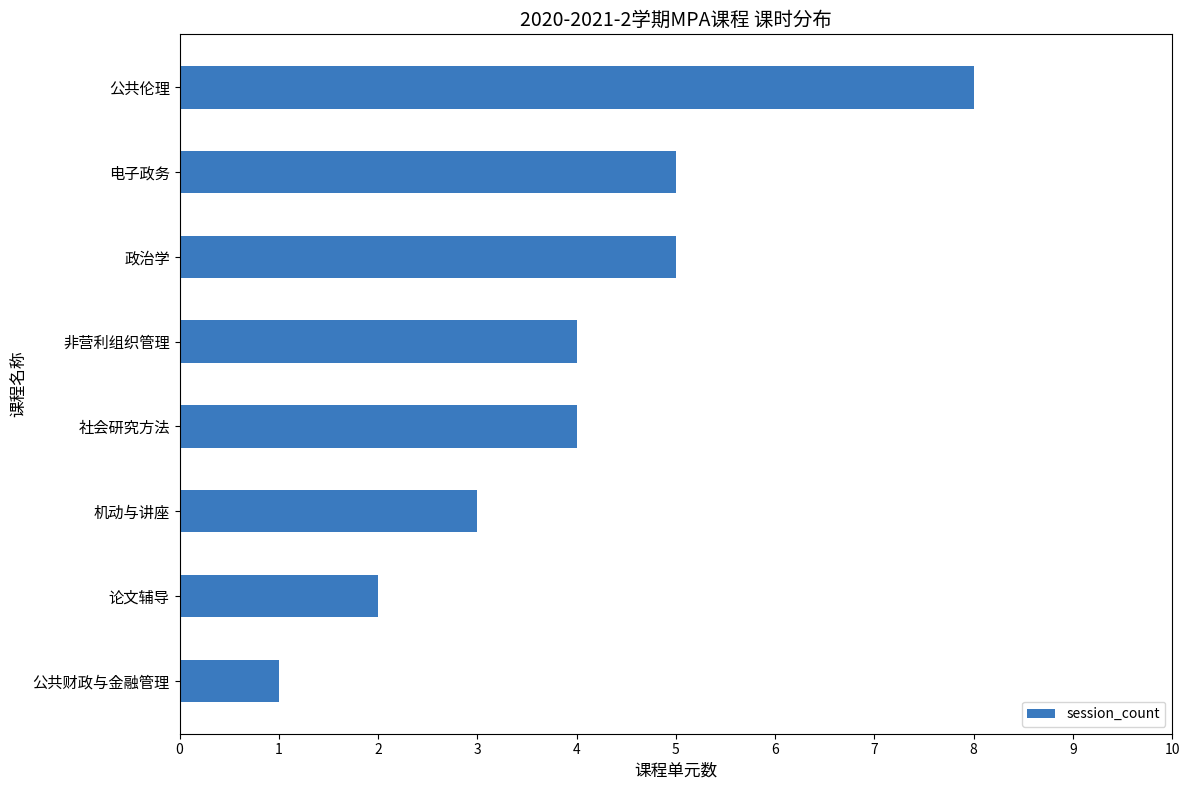

How many values are between 3 and 5?

5